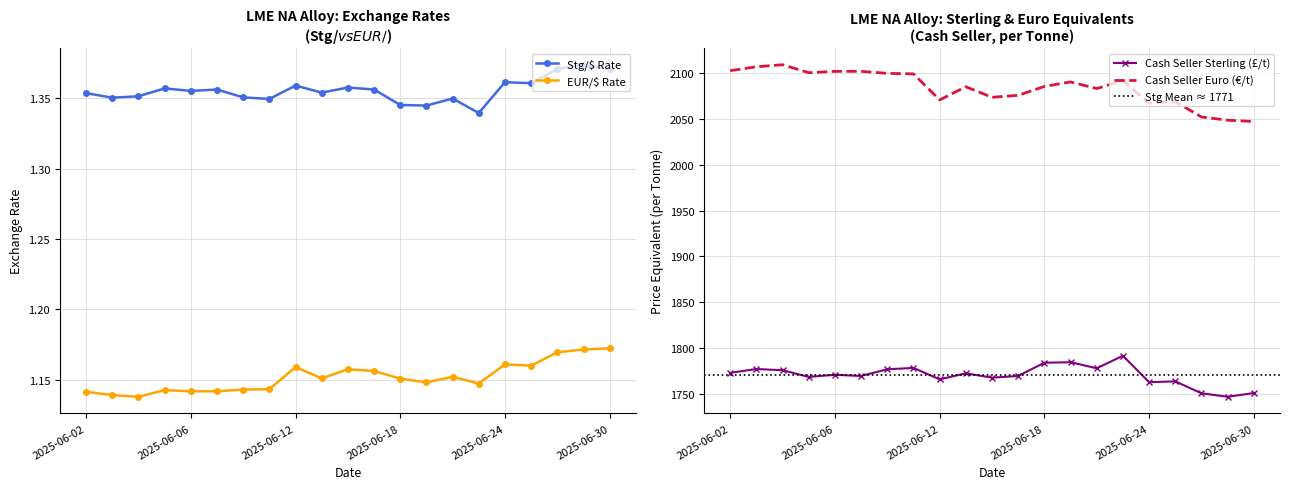

At 2025-06-03, list the series in order from largest to smallest.

Stg/$ Rate, EUR/$ Rate